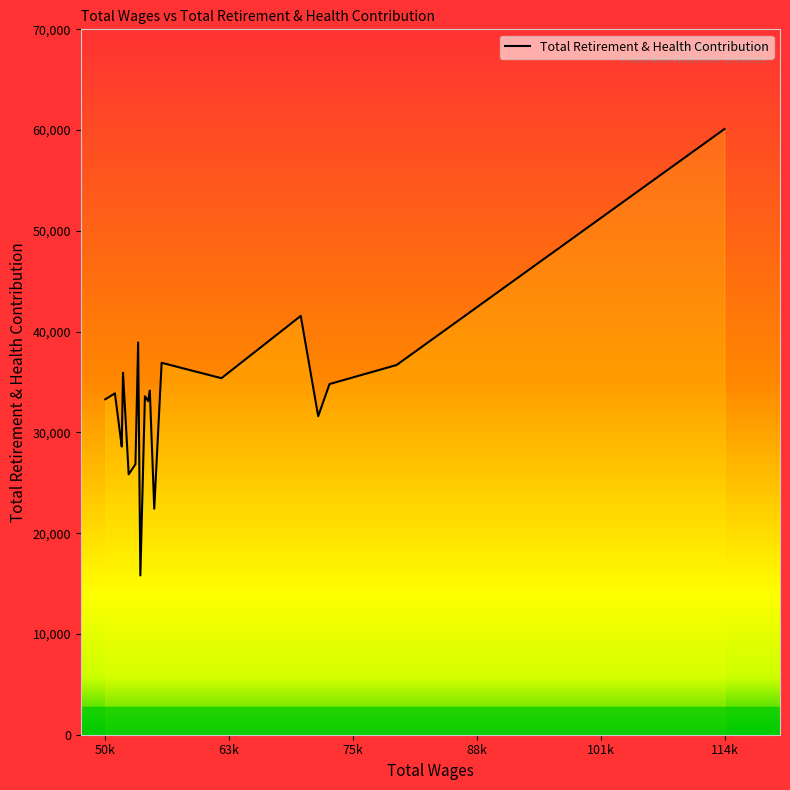

What is the maximum value shown in the chart?

60112